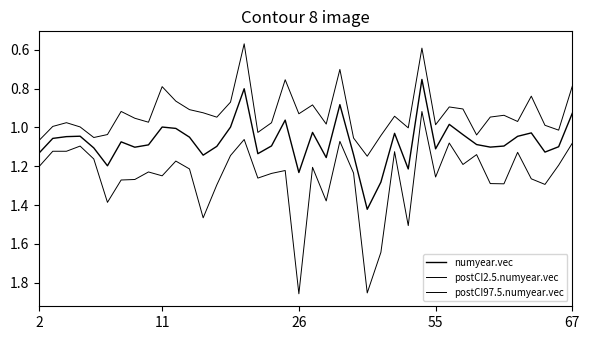

Is this an area chart (filled region under the line)?

No